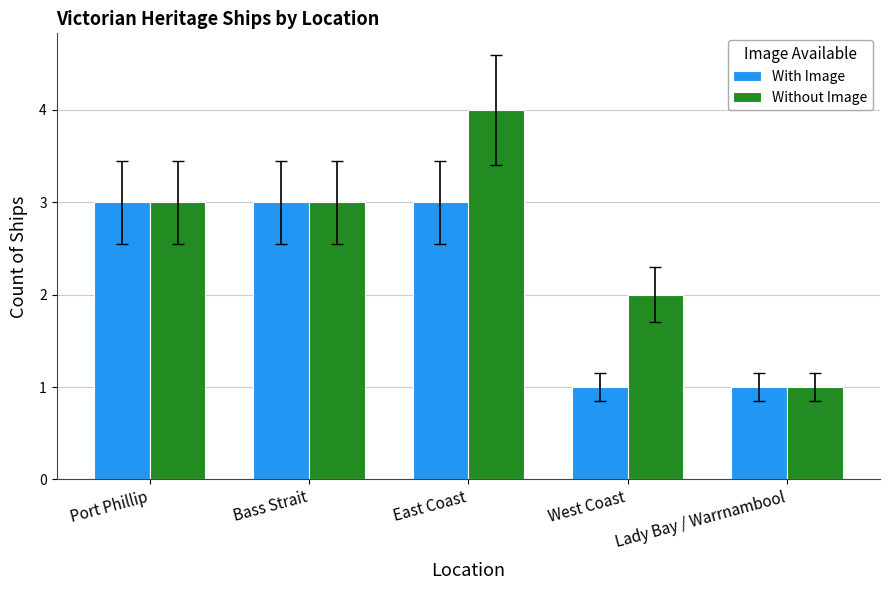

Which series changed the most between East Coast and Lady Bay / Warrnambool?

Without Image